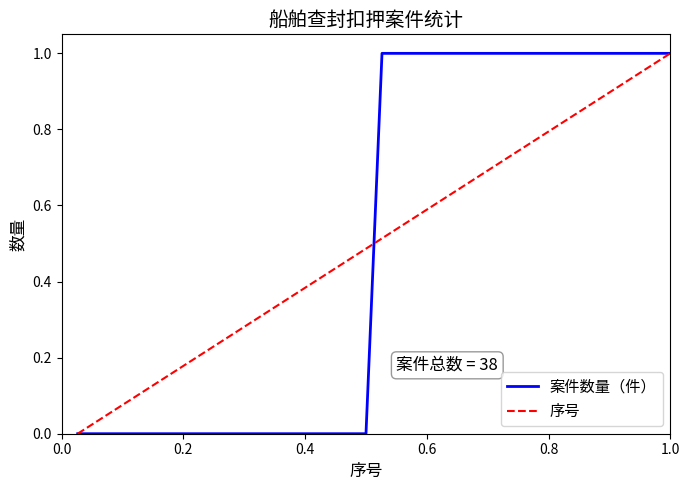

Which series ends up on top after the final intersection of 案件数量（件） and 序号?

序号